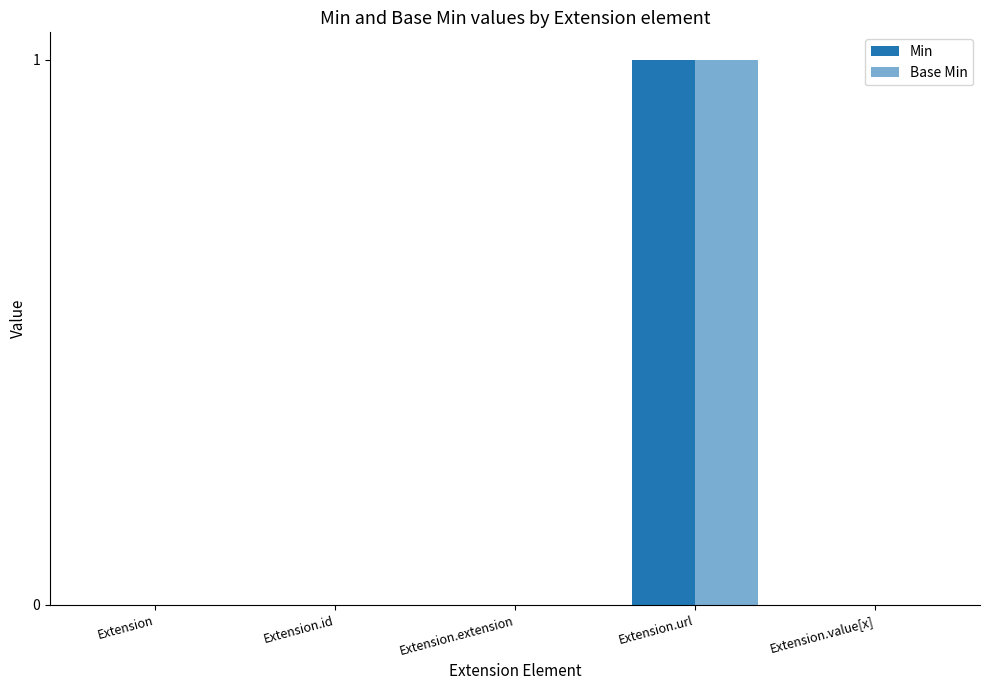

The Base Min series shows 0 at Extension.id. True or false?

True